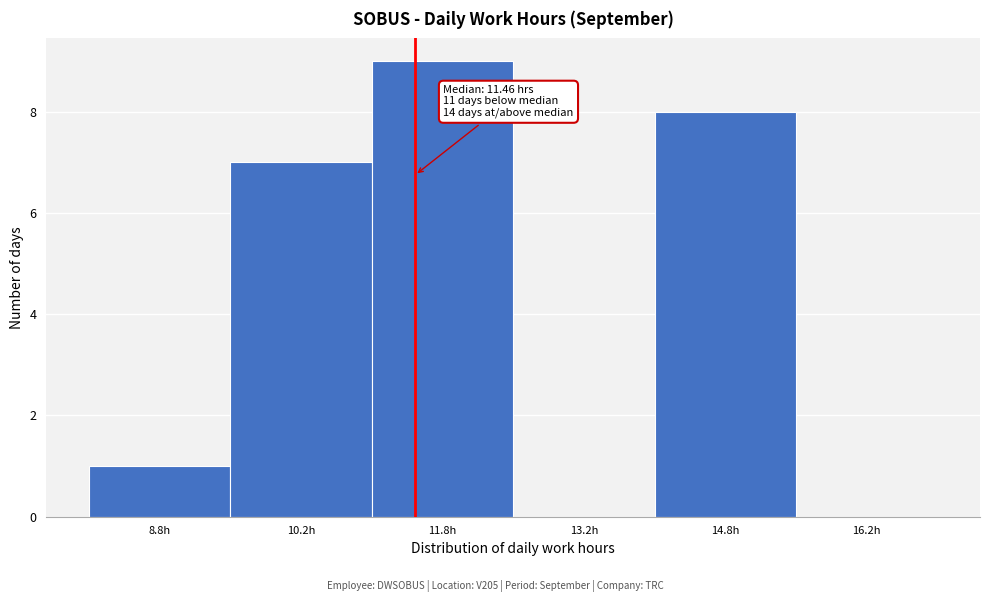

Which range on the x-axis has the tallest bar?

11.0 to 12.5